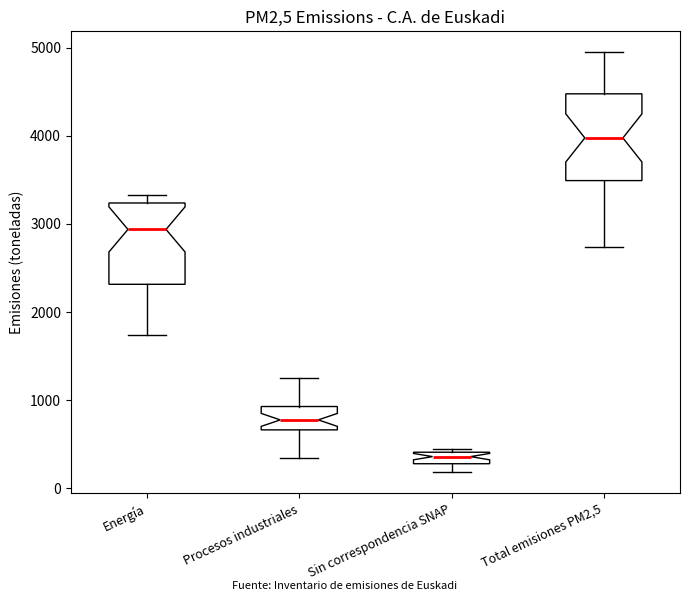

Which box's median line is the lowest?

Sin correspondencia SNAP